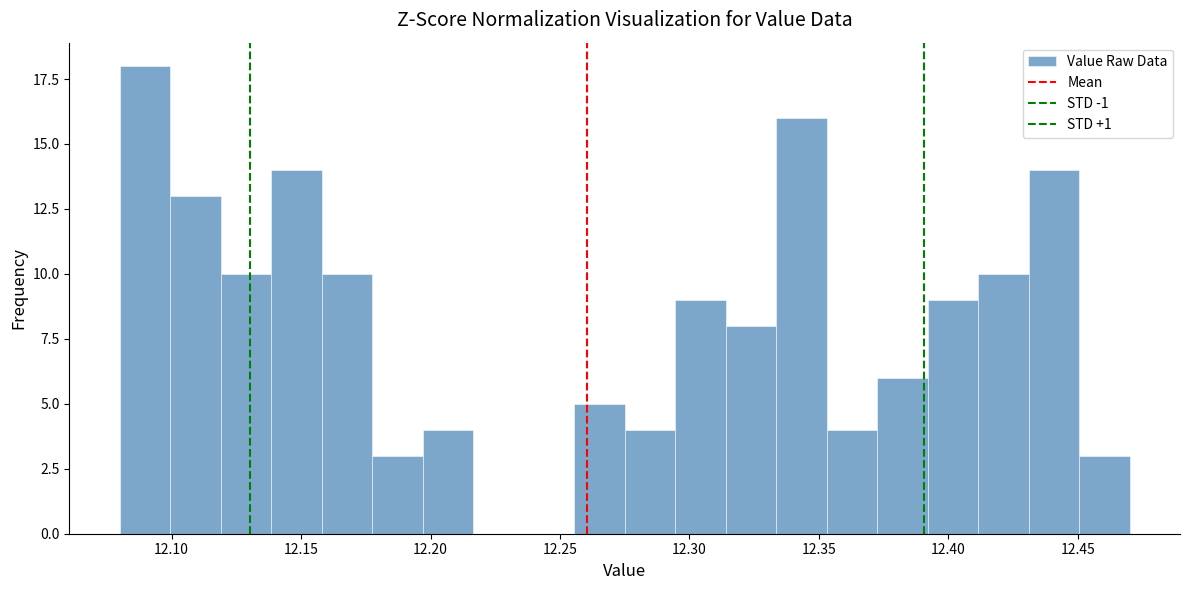

Around what value on the x-axis is the tallest bar? Give the approximate position of its centre, as read against the axis.

12.090